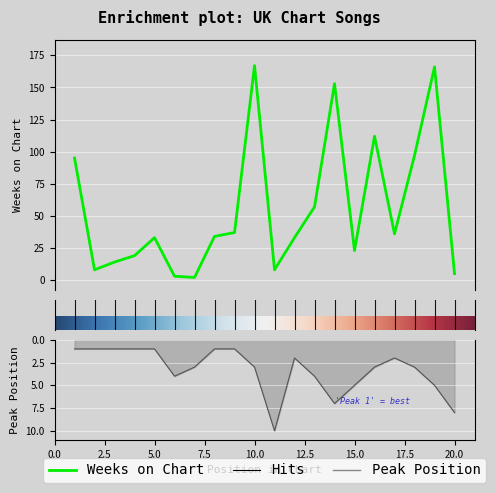

Rank the categories by Peak Position value from lowest to highest.

1, 2, 3, 4, 5, 8, 9, 12, 17, 7, 10, 16, 18, 6, 13, 15, 19, 14, 20, 11